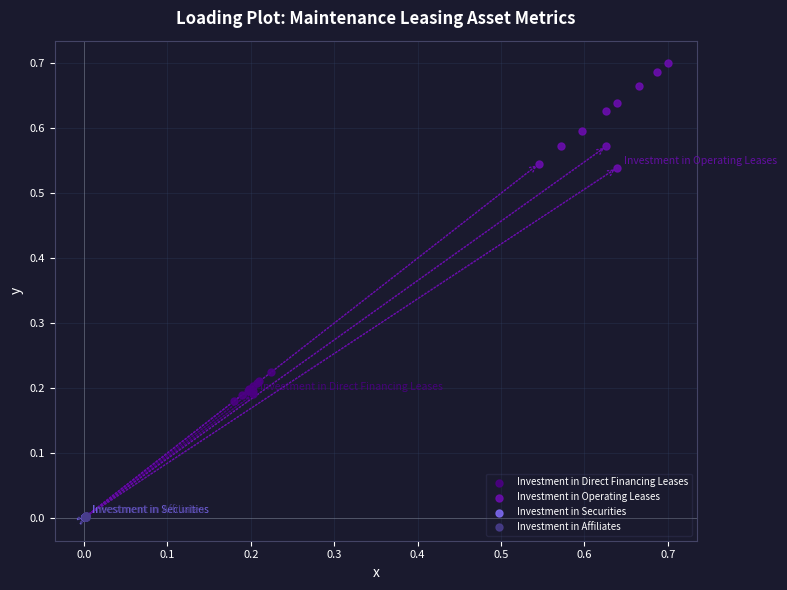

Which series has the largest Y range (max minus min)?

Investment in Operating Leases